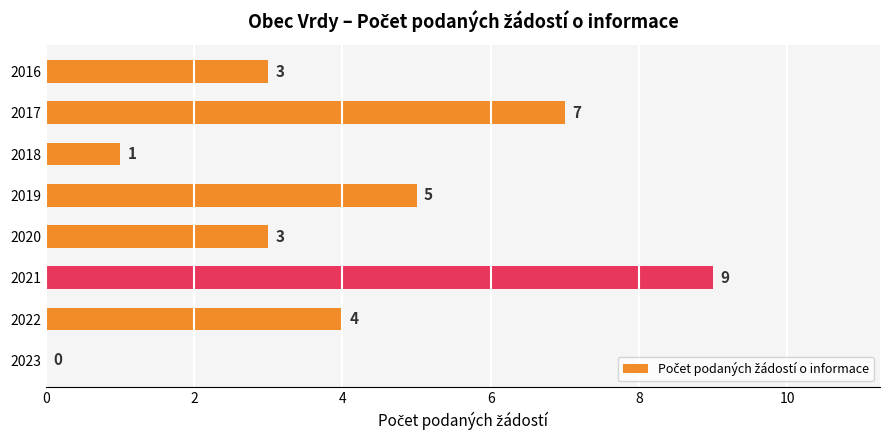

Reading top to bottom, list all the values displayed in this chart.

2016=3	2017=7	2018=1	2019=5	2020=3	2021=9	2022=4	2023=0